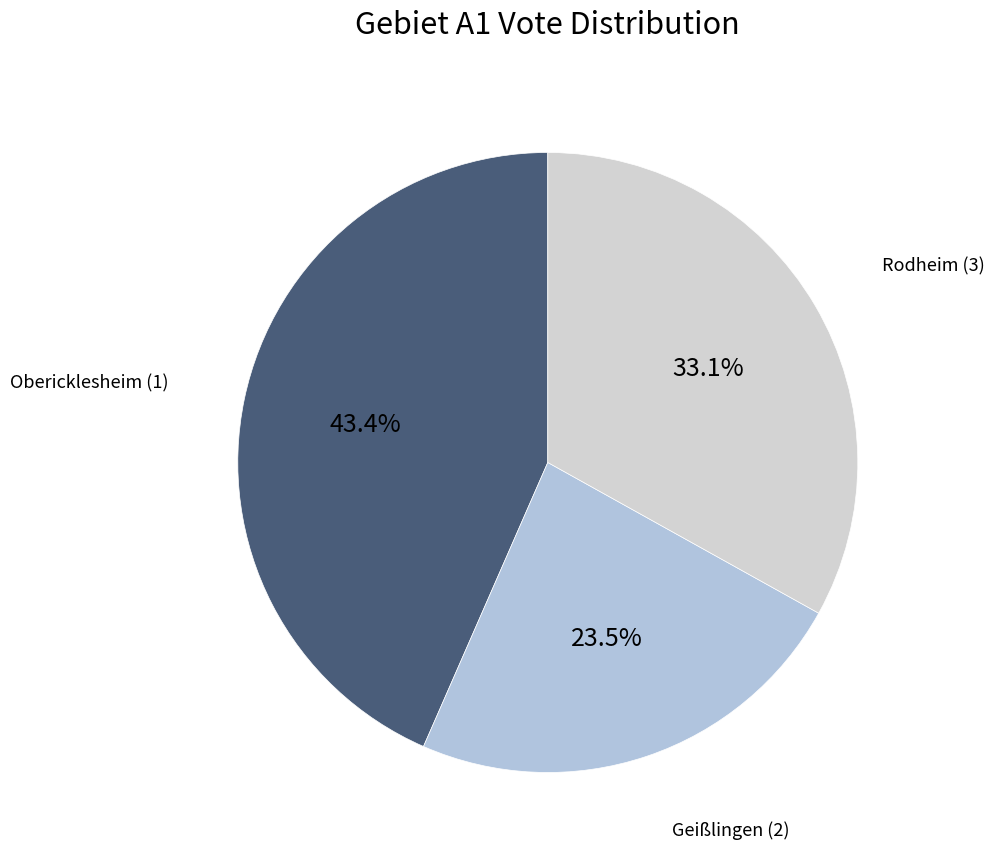

Which category has the biggest portion of the pie?

Obericklesheim (1)